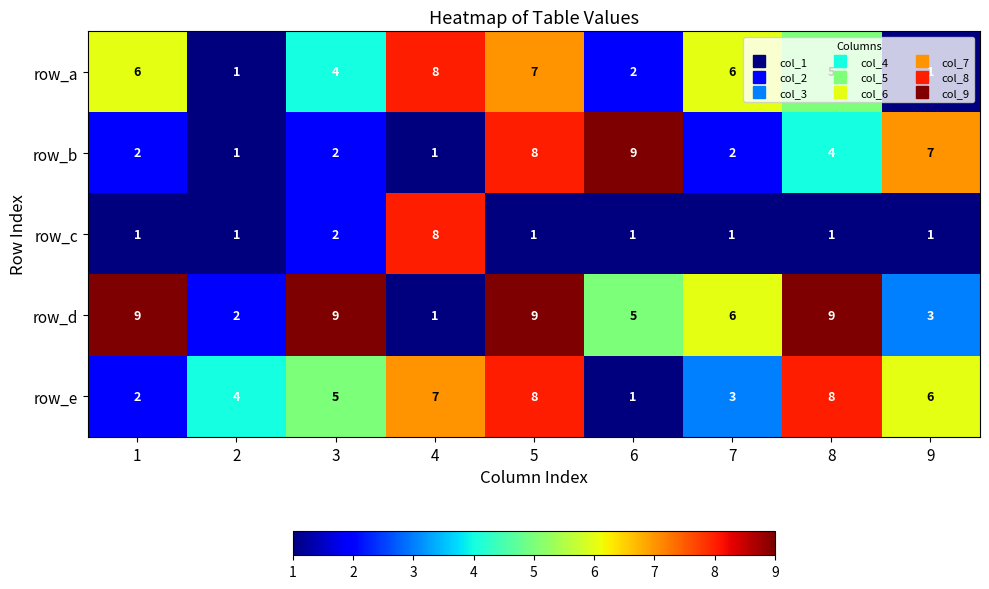

What is the difference between the highest and lowest values at 5?

8